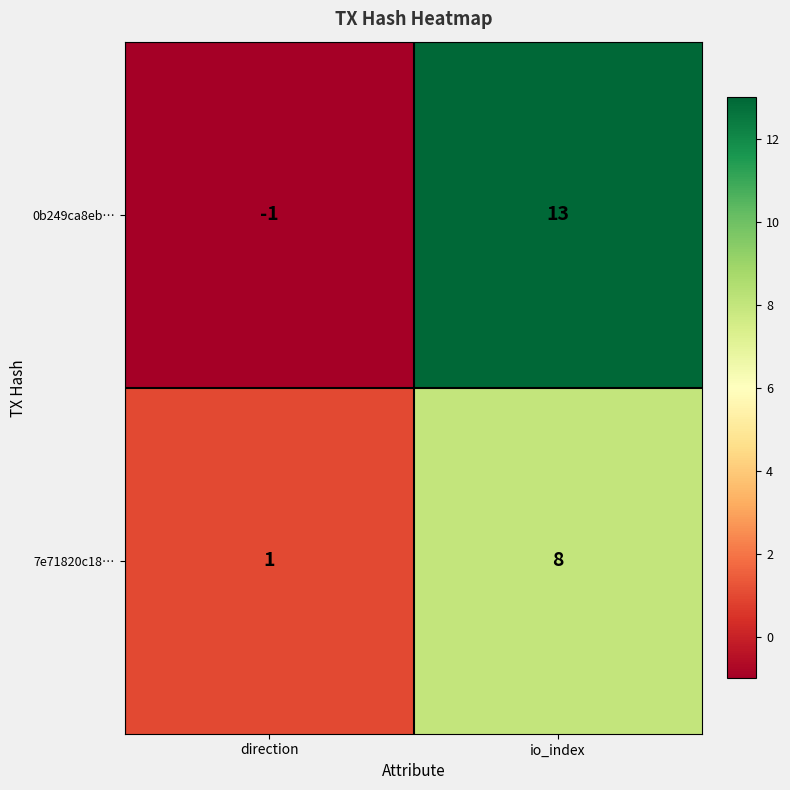

What is the highest value of the 0b249ca8eb… series?

13